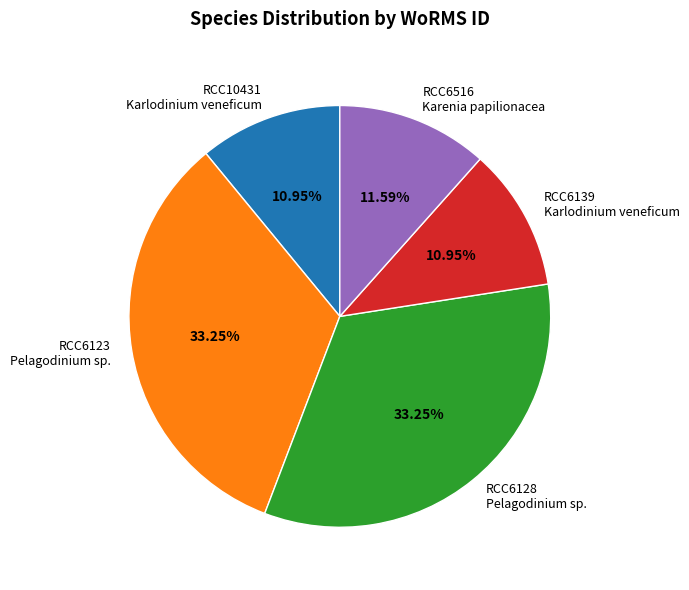

Approximately how many times larger is the value at RCC6128 Pelagodinium sp. compared to RCC10431 Karlodinium veneficum?

3.0